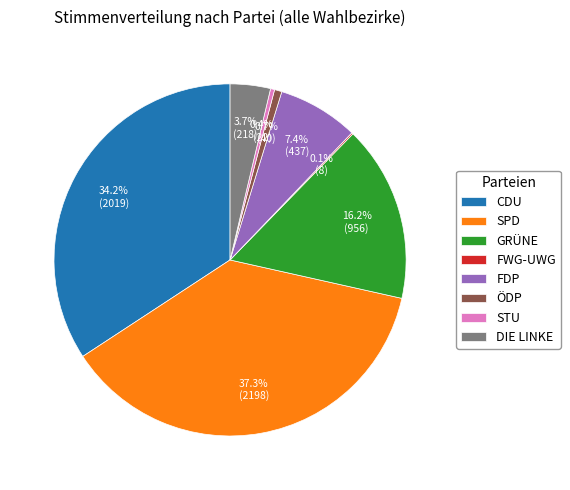

Is there any slice that represents more than half of the pie?

No